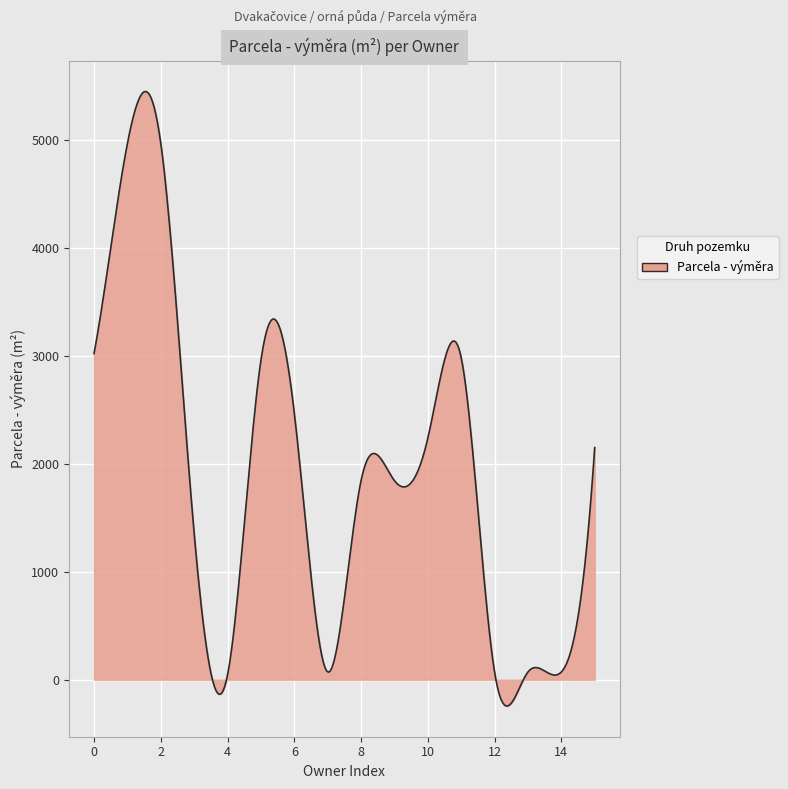

What is the smallest value displayed?

-243.9